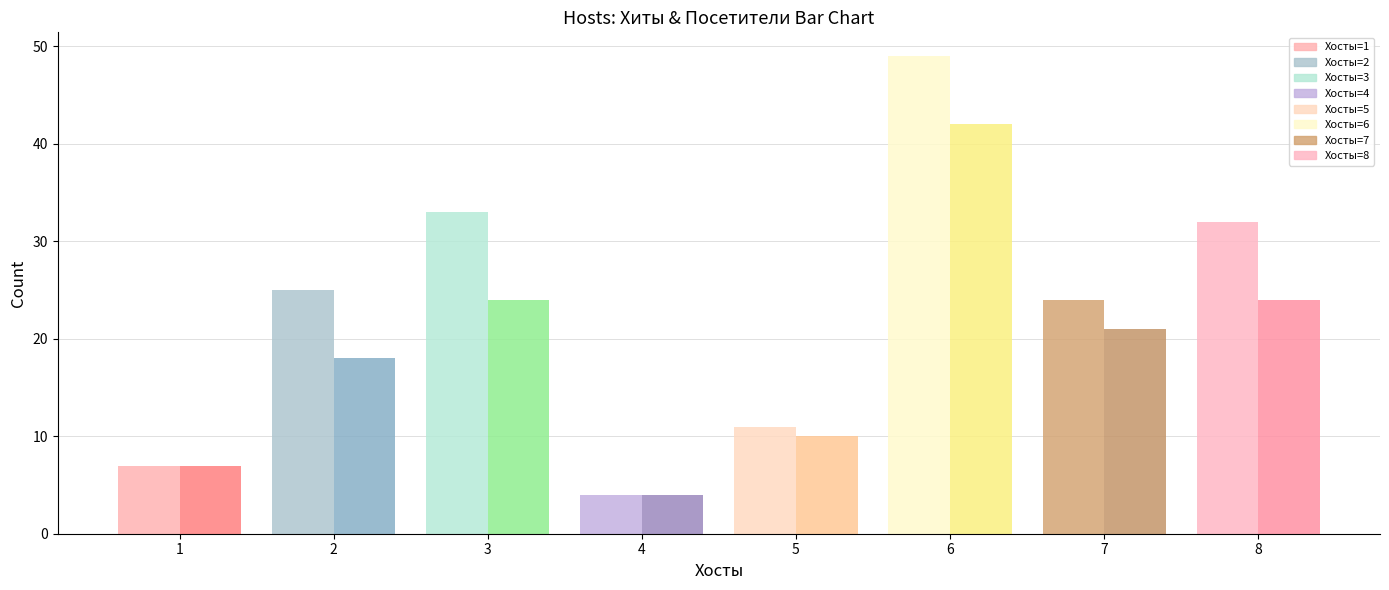

What is the maximum value shown in the chart?

49